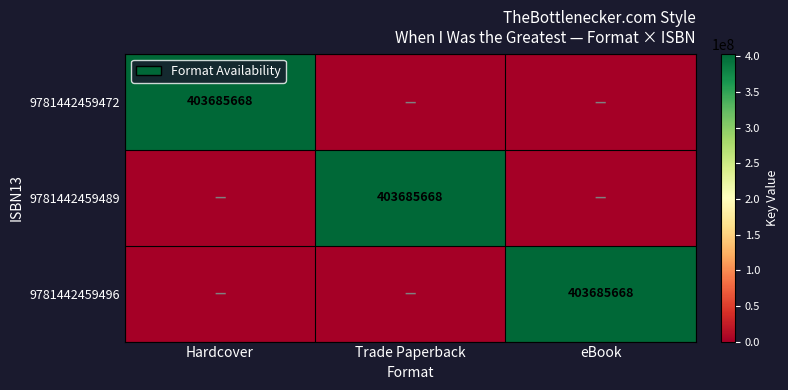

Count the number of data series in this chart.

3